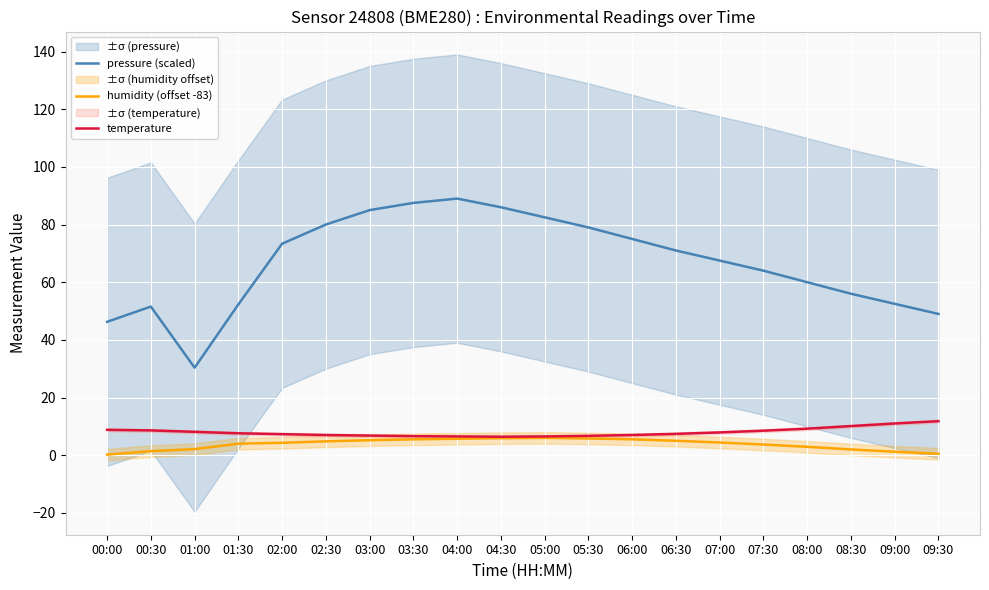

Between 00:30 and 04:00, which is larger?

04:00